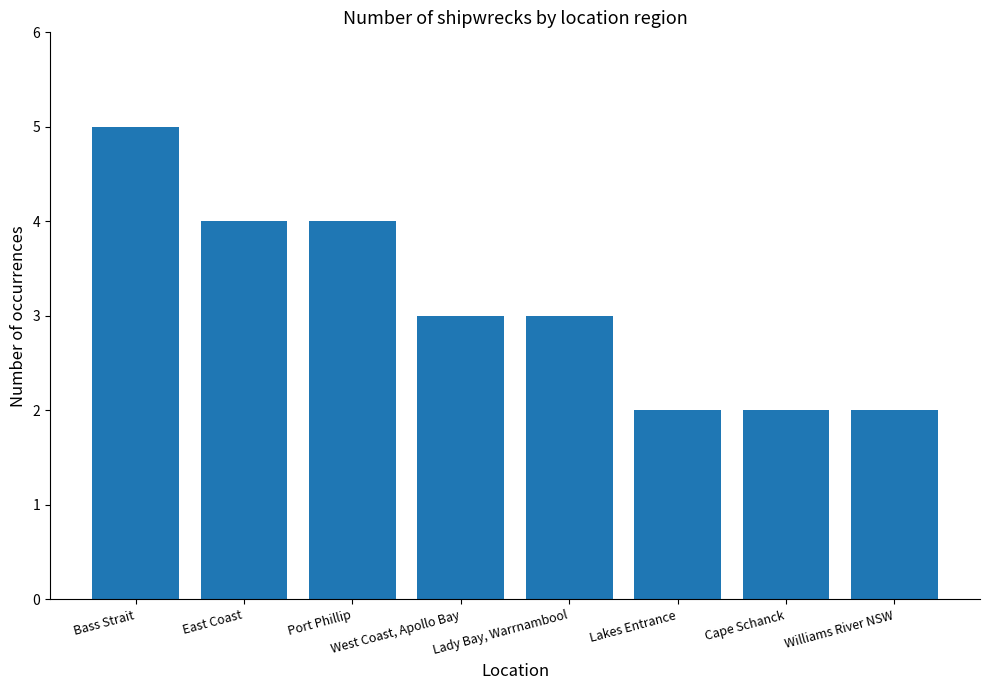

What position from the right is Lady Bay, Warrnambool?

4